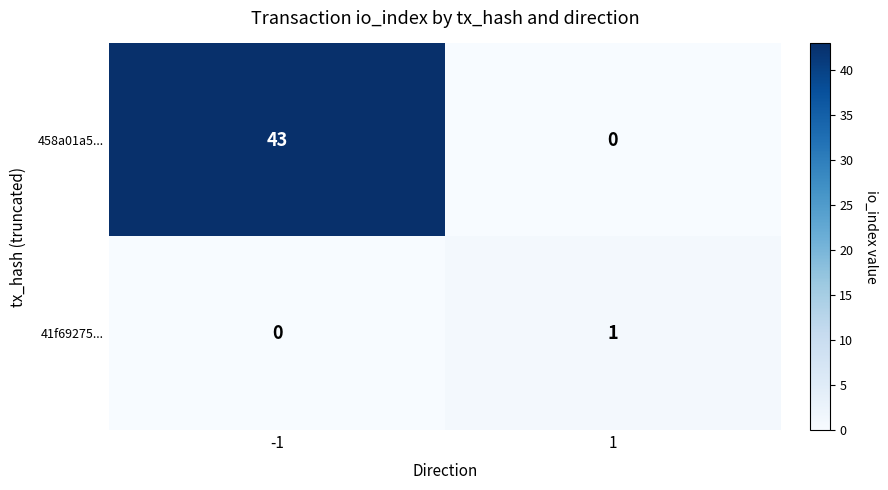

List the labels in order of 41f69275... value, largest first.

1, -1